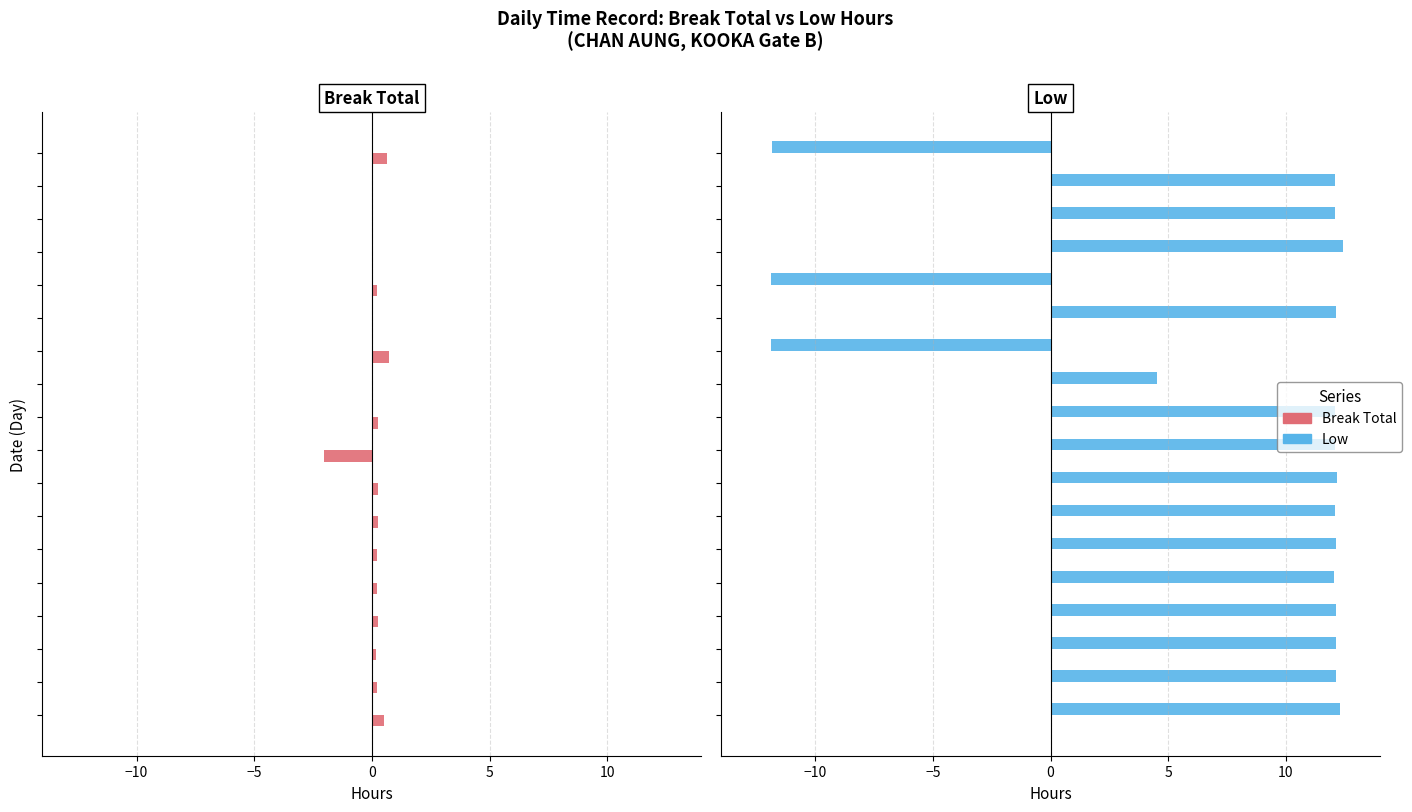

Count the number of data series in this chart.

2